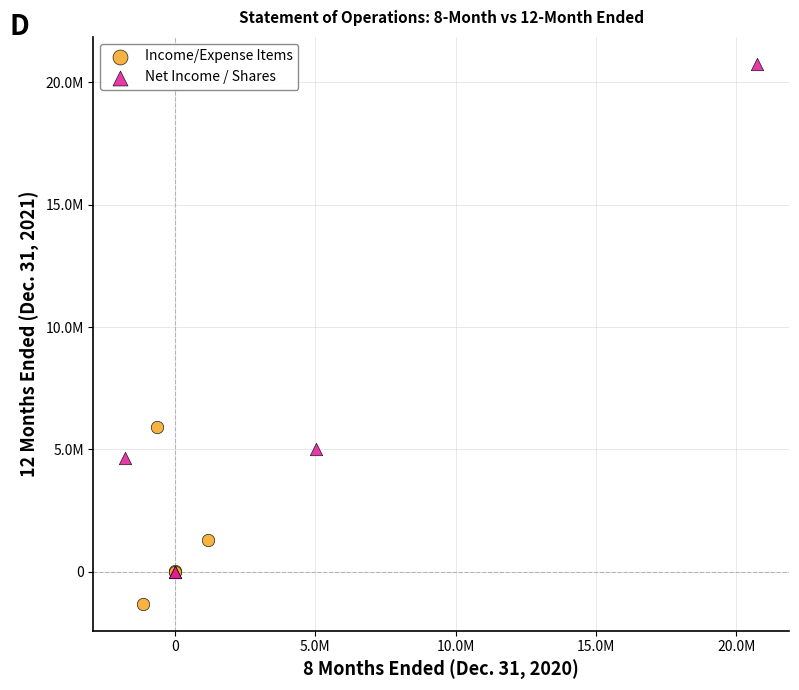

Which series has the widest spread of Y values?

Net Income / Shares